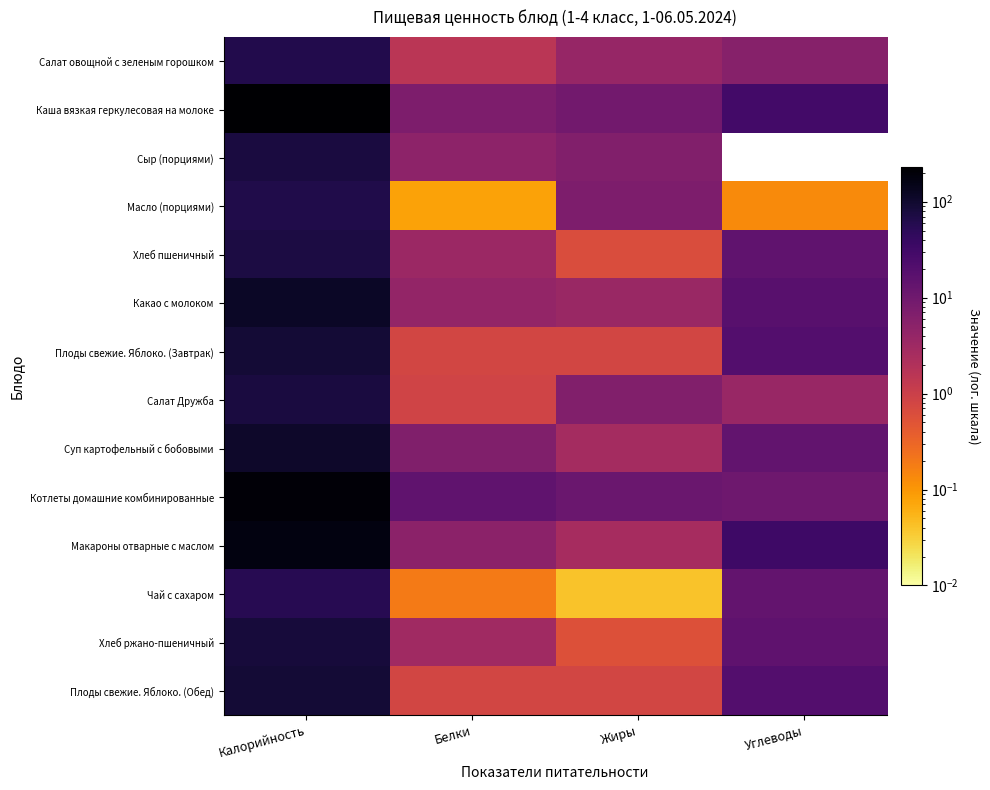

What is the spread (max minus min) of values at Жиры?

11.4